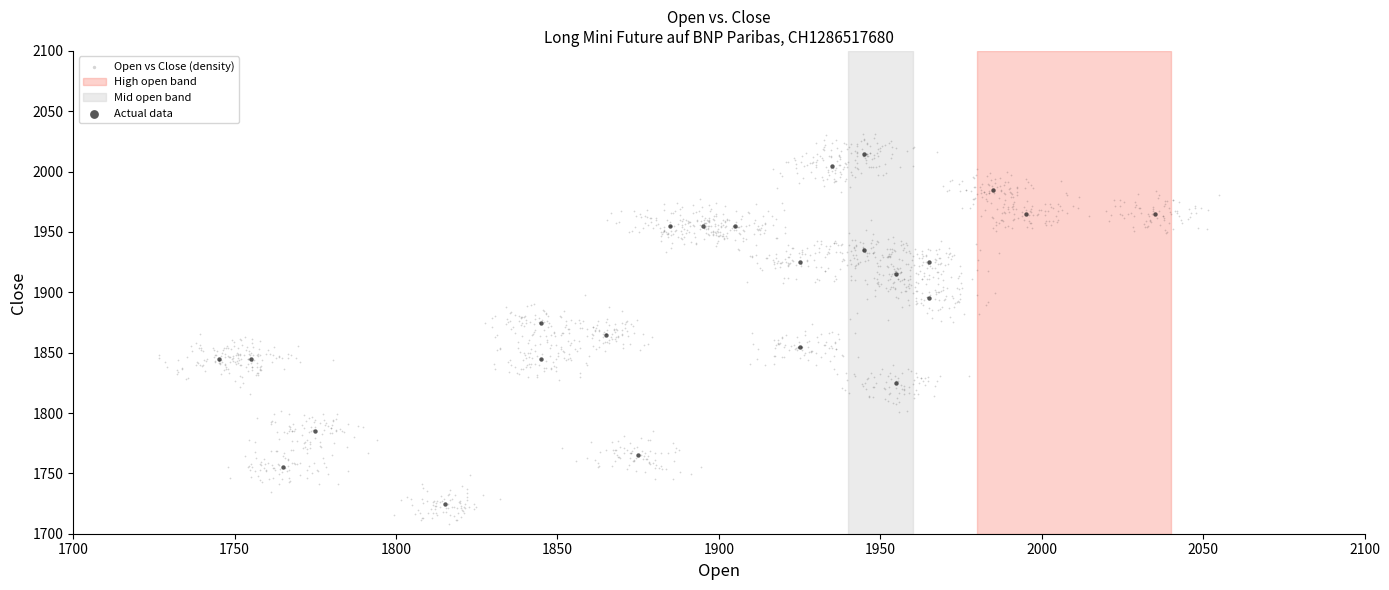

Which series contains the highest Y value?

Open vs Close (density)